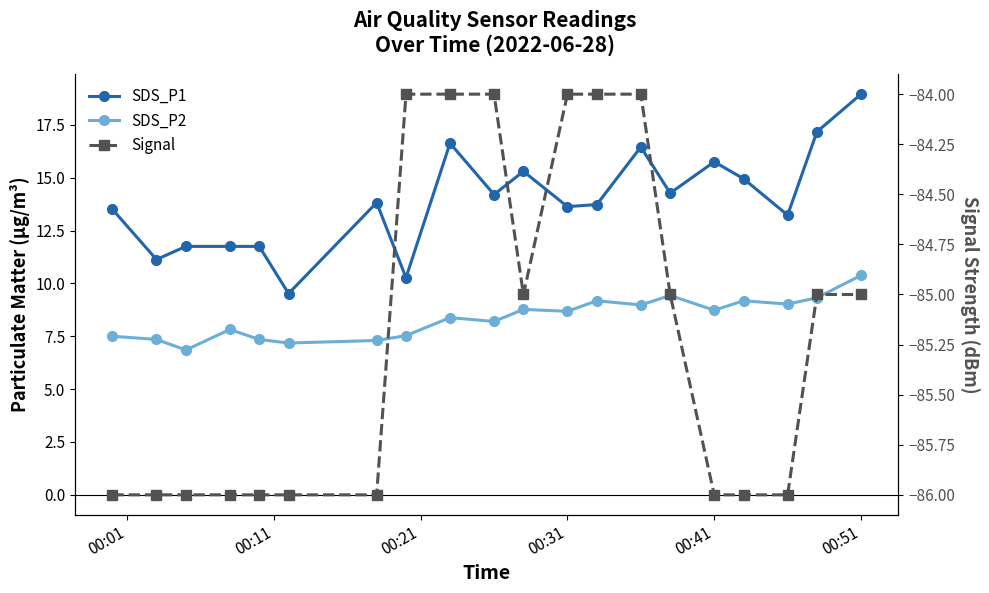

How many data points in SDS_P1 are less than 13?

6